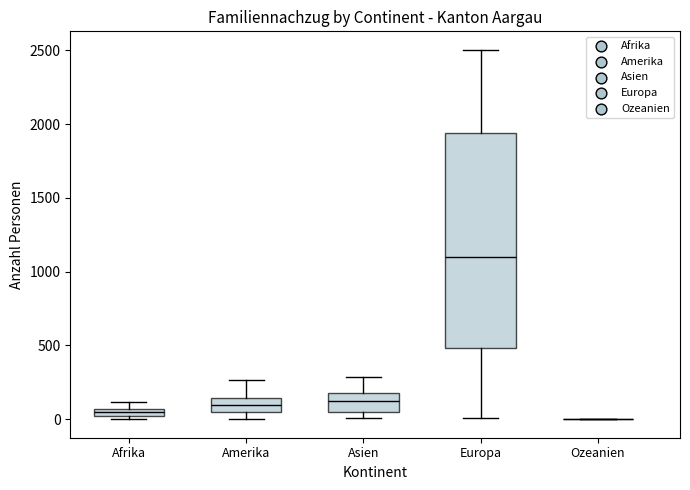

Comparing the boxes themselves (not the whiskers), which one is the tallest?

Europa